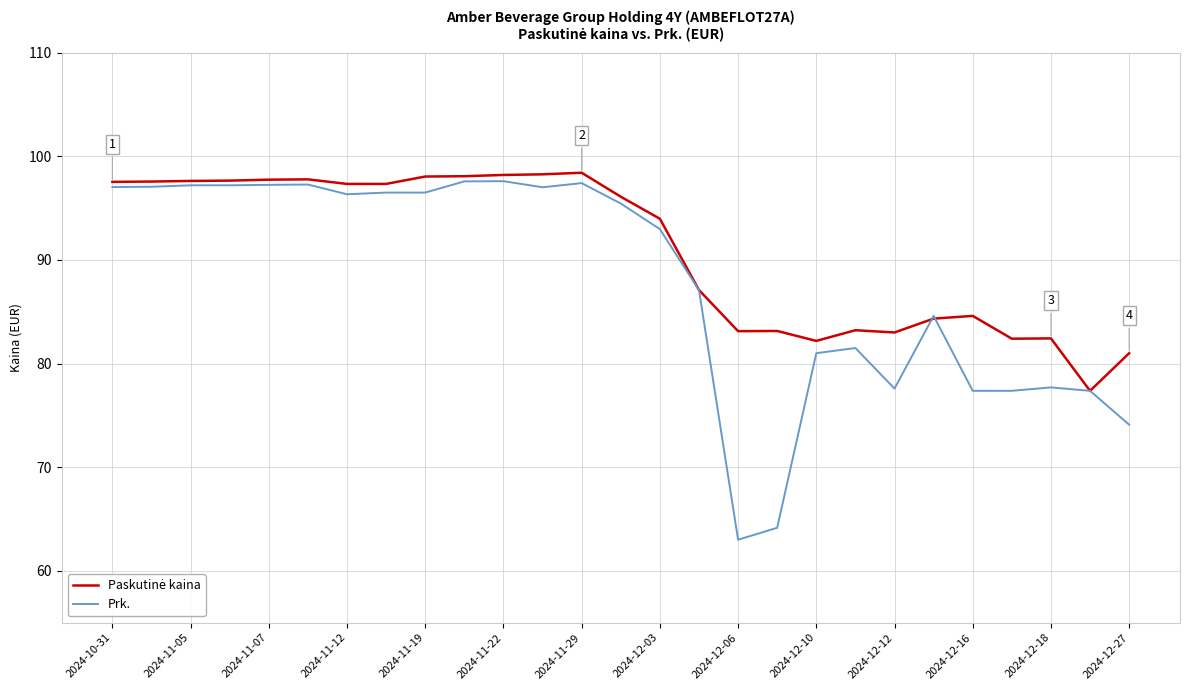

What is the minimum value for Prk.?

63.0